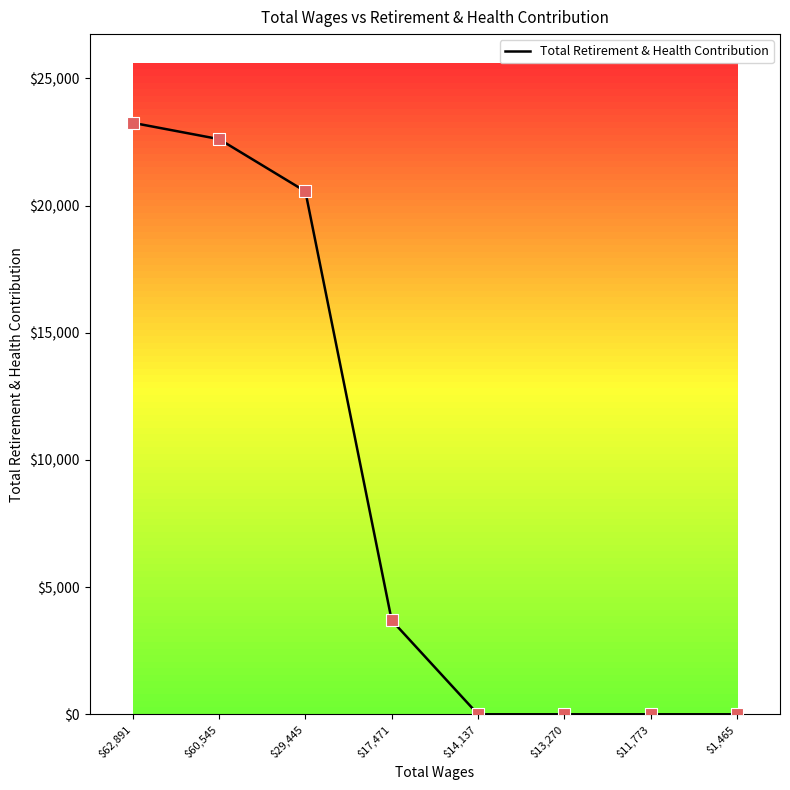

Which has a higher value, $29,445 or $13,270?

$29,445